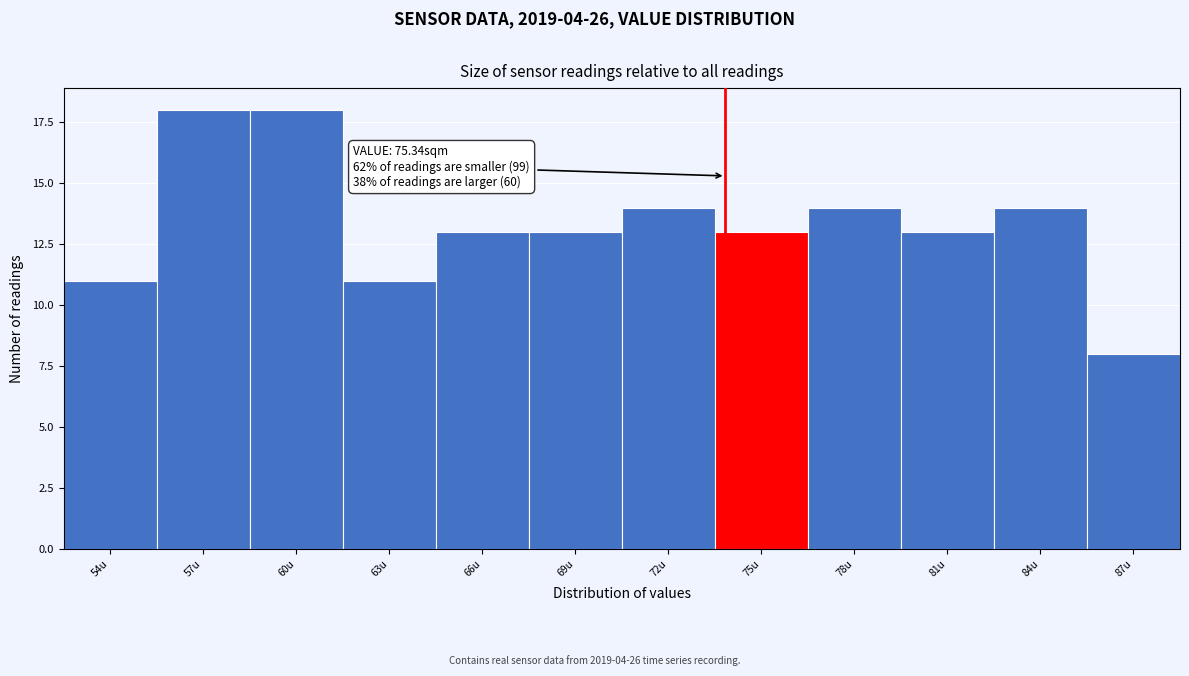

Reading right to left, extract all data points from this chart.

87u=8	84u=14	81u=13	78u=14	75u=13	72u=14	69u=13	66u=13	63u=11	60u=18	57u=18	54u=11